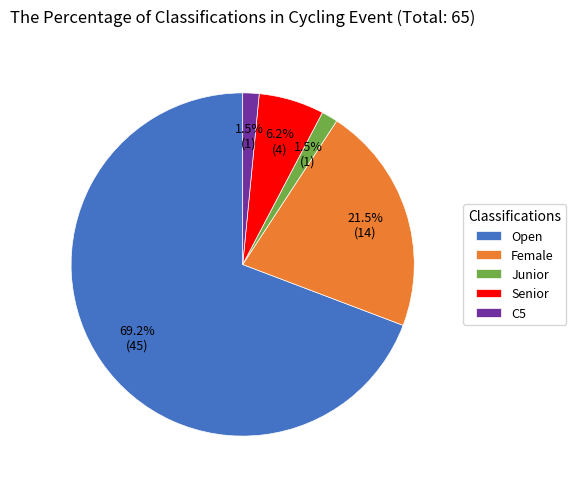

Count the number of slices in the pie.

5